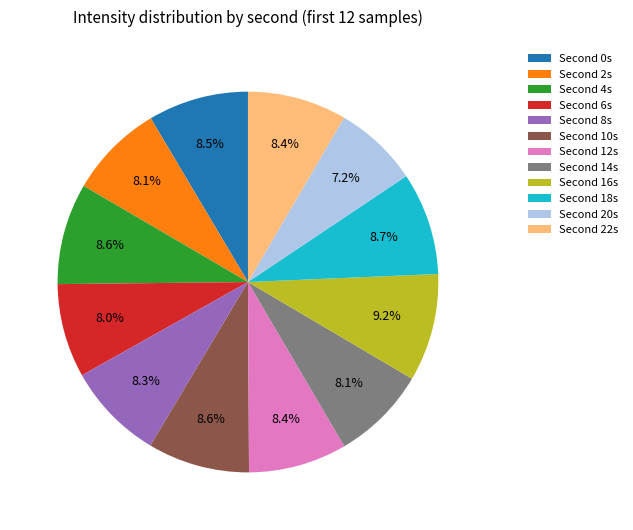

Does any single category account for the majority?

No